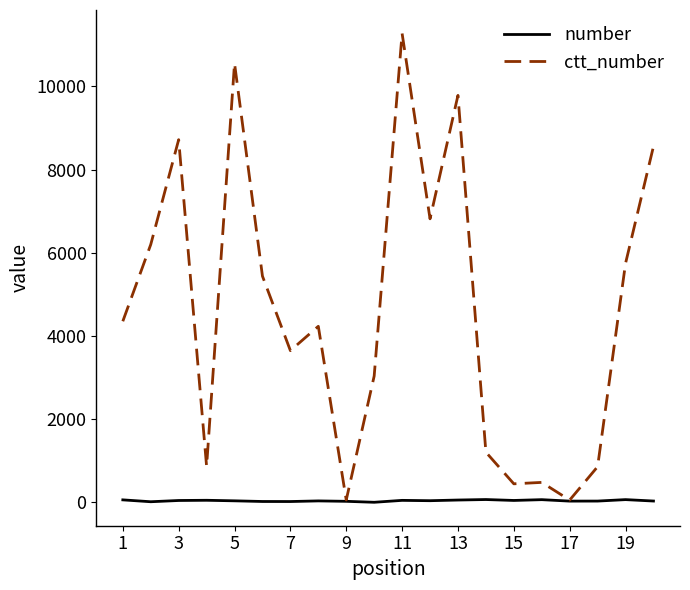

List the series in order of their overall mean, lowest first.

number, ctt_number